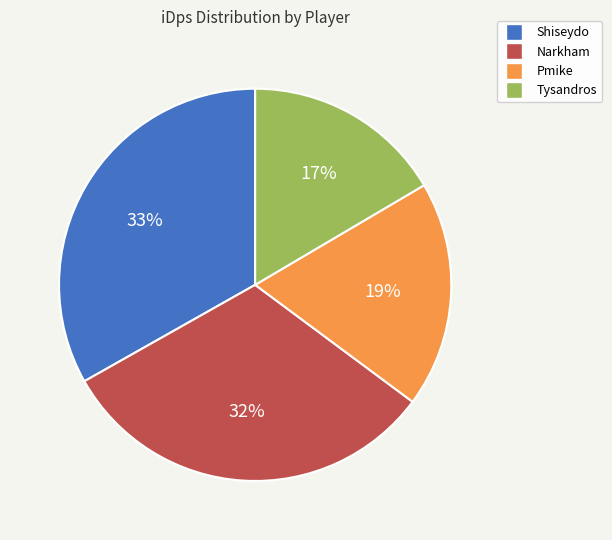

Is Pmike the majority of the pie?

No